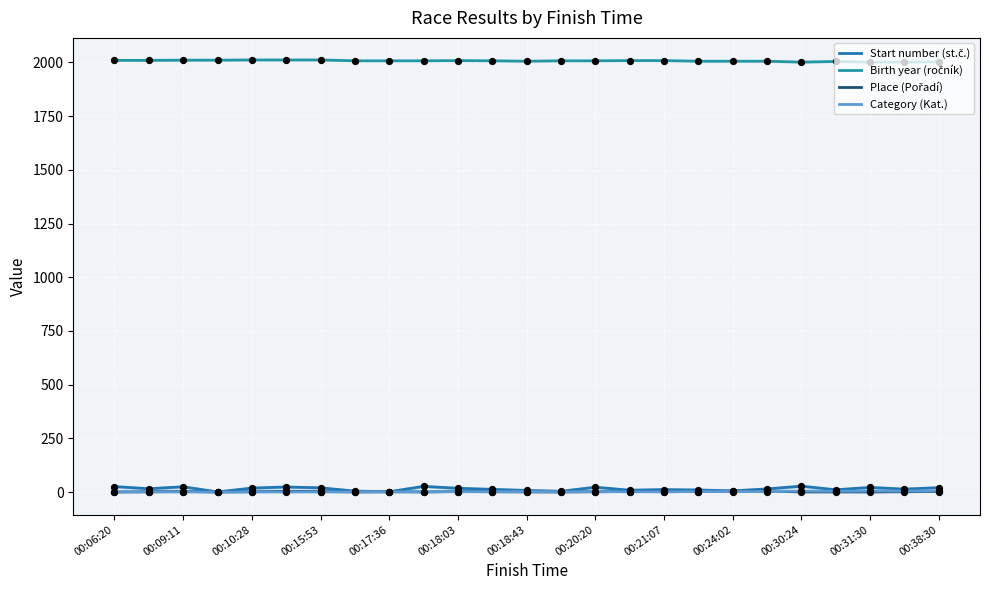

Which series has the largest total across all categories?

Birth year (ročník)